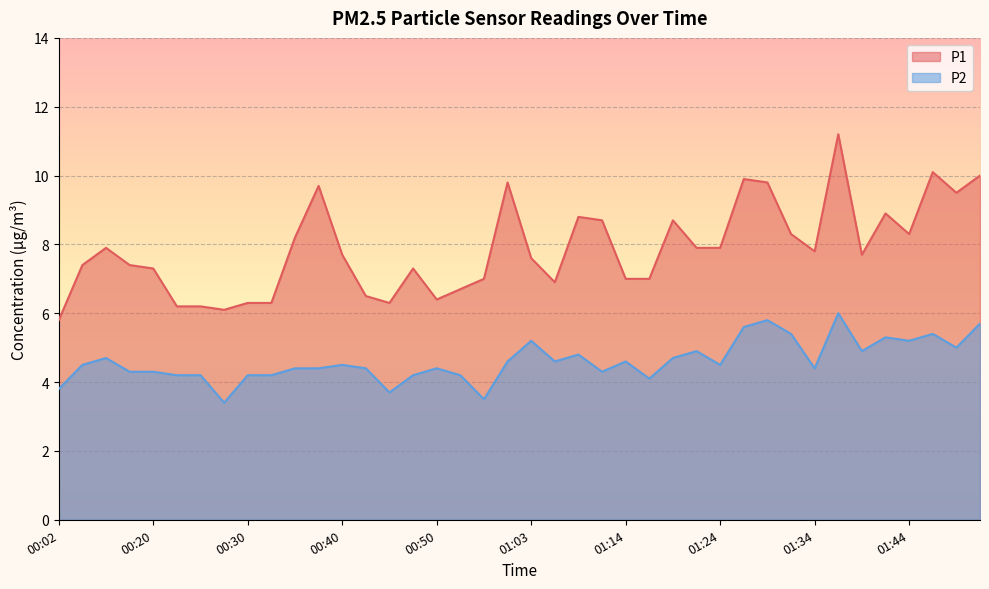

Reading right to left, extract all data points from this chart.

P1: 10.0	9.5	10.1	8.3	8.9	7.7	11.2	7.8	8.3	9.8	9.9	7.9	7.9	8.7	7.0	7.0	8.7	8.8	6.9	7.6	9.8	7.0	6.7	6.4	7.3	6.3	6.5	7.7	9.7	8.2	6.3	6.3	6.1	6.2	6.2	7.3	7.4	7.9	7.4	5.8
P2: 5.7	5.0	5.4	5.2	5.3	4.9	6.0	4.4	5.4	5.8	5.6	4.5	4.9	4.7	4.1	4.6	4.3	4.8	4.6	5.2	4.6	3.5	4.2	4.4	4.2	3.7	4.4	4.5	4.4	4.4	4.2	4.2	3.4	4.2	4.2	4.3	4.3	4.7	4.5	3.8